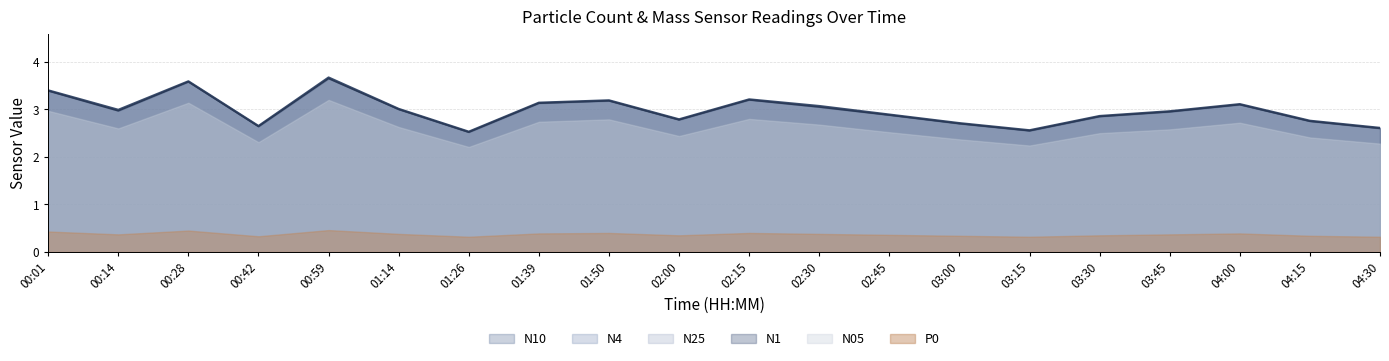

What position from the left is 01:39?

8